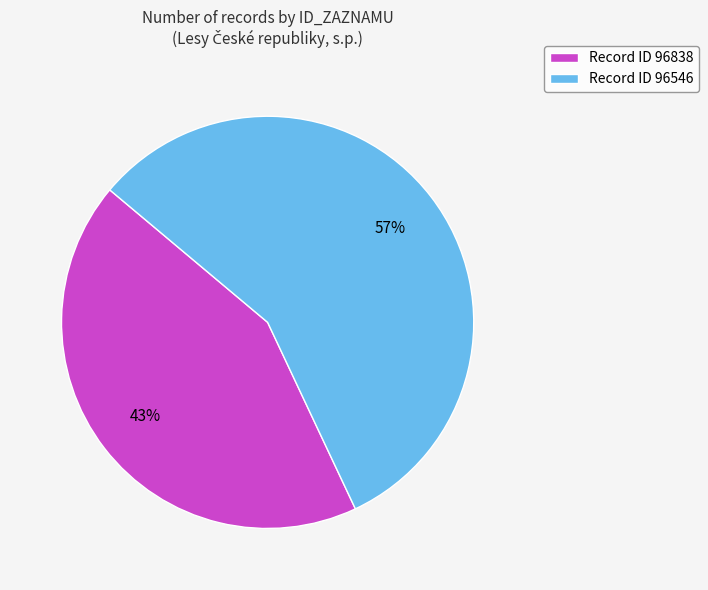

Which slice is the smallest?

Record ID 96838